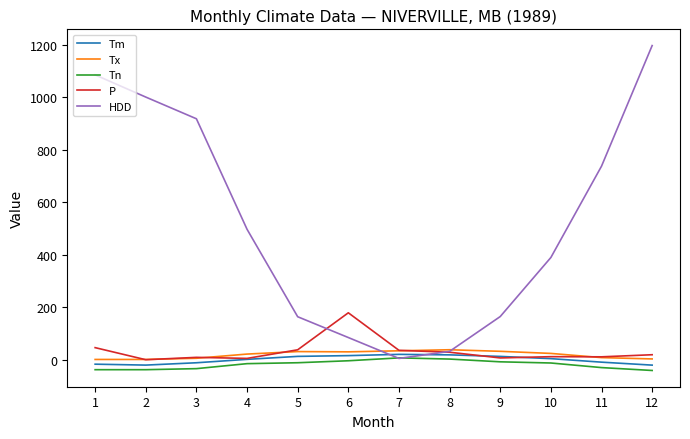

What is the maximum value shown in the chart?

1197.0